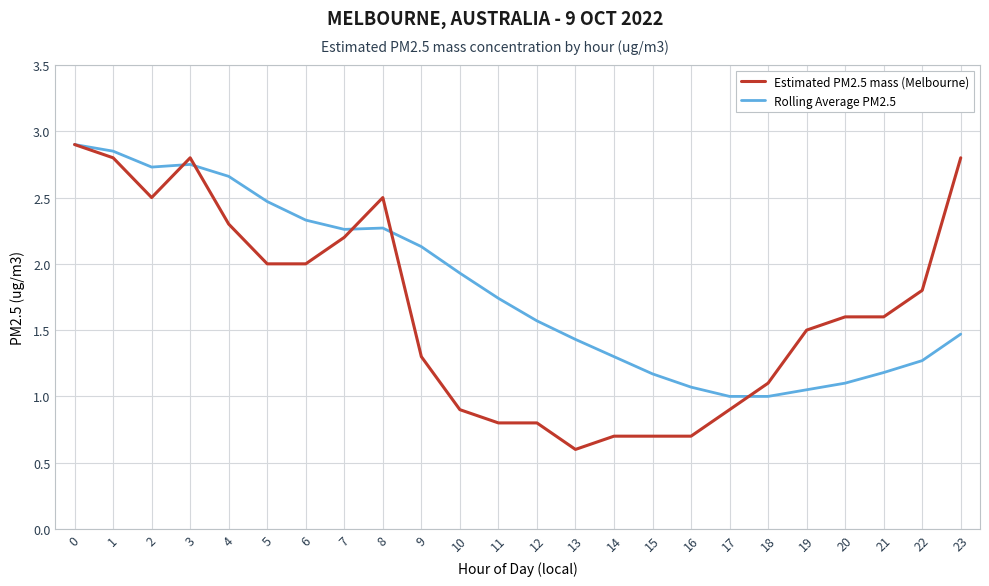

At which category does Estimated PM2.5 mass (Melbourne) reach its first local valley?

2